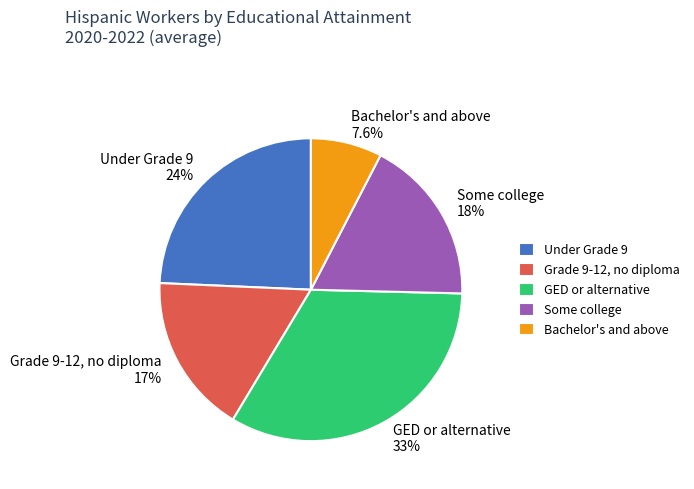

What is the largest slice in the pie chart?

GED or alternative